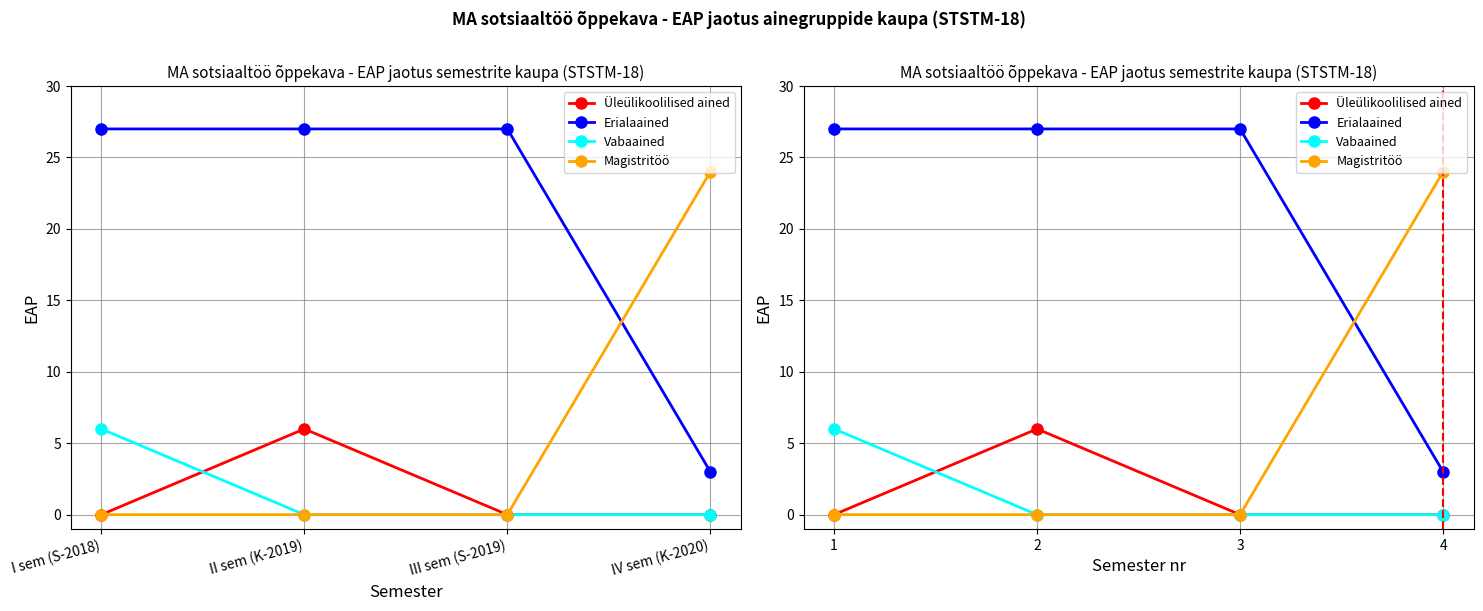

What is the difference between the maximum and minimum values in the Erialaained series?

24